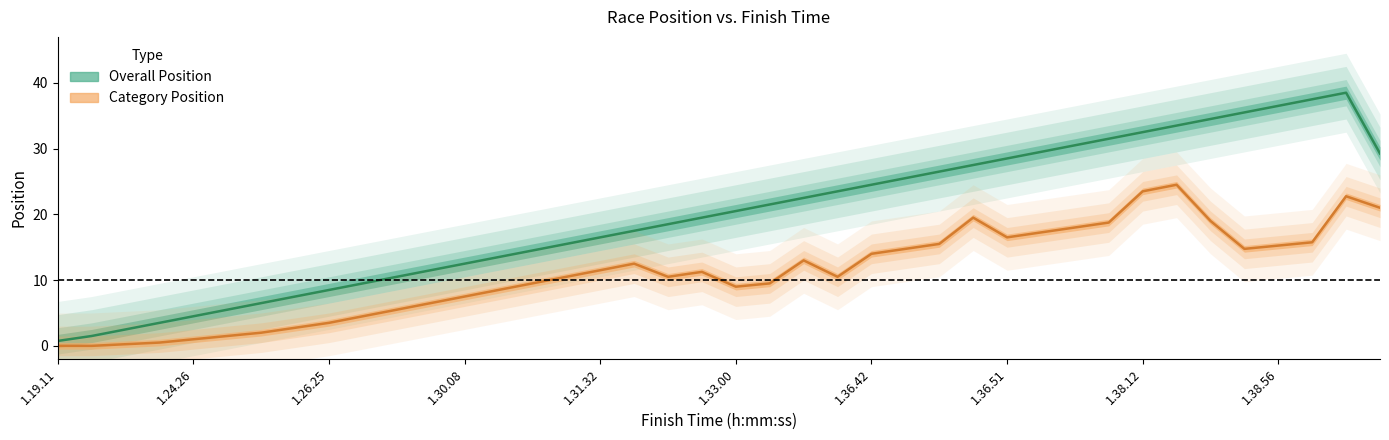

At which category does the chart reach its minimum across all series?

1.19.11